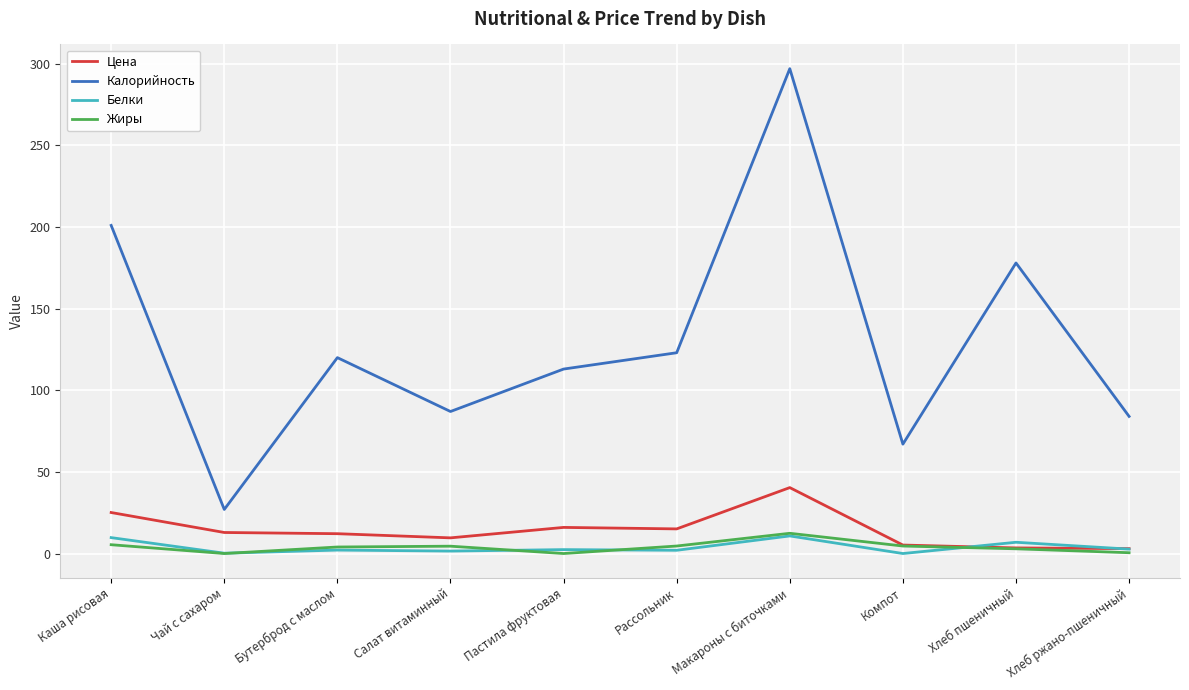

Is the value of Белки at Каша рисовая greater than the value of Жиры at Хлеб ржано-пшеничный?

Yes